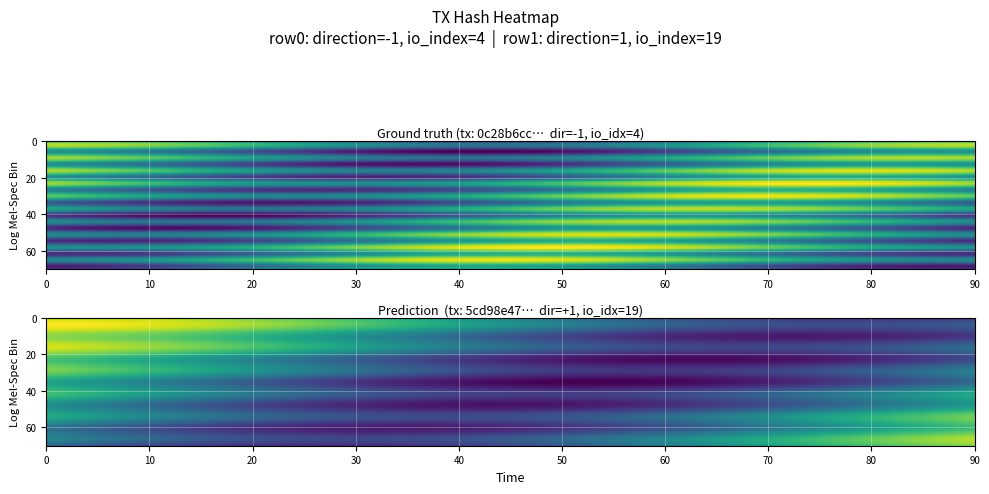

How many negative values does the 0c28b6cc9f52318db4b9308ad765138a3117935 series have?

1